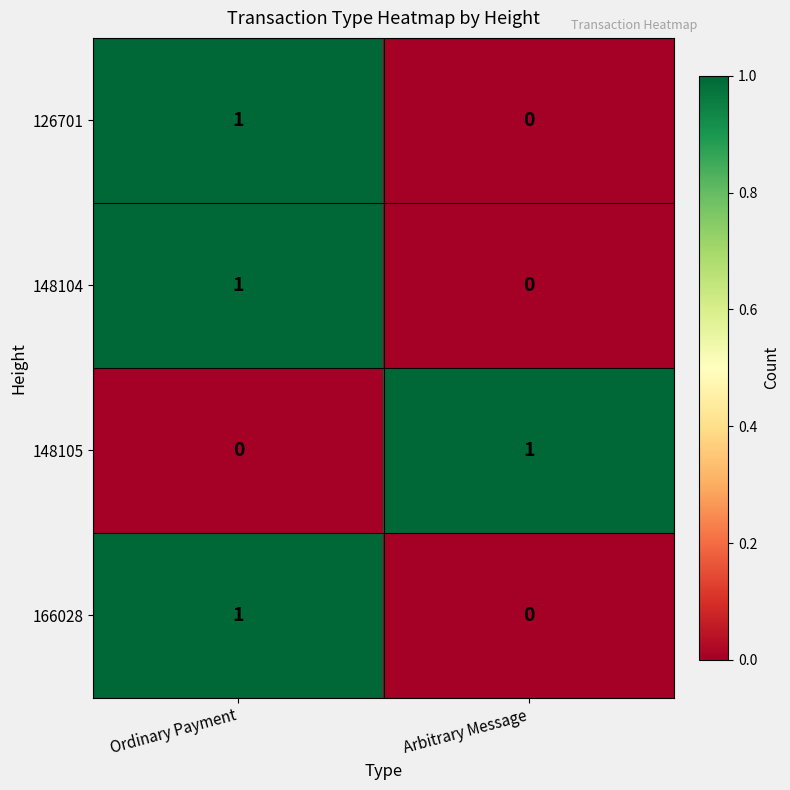

What is the spread (max minus min) of values at Arbitrary Message?

1